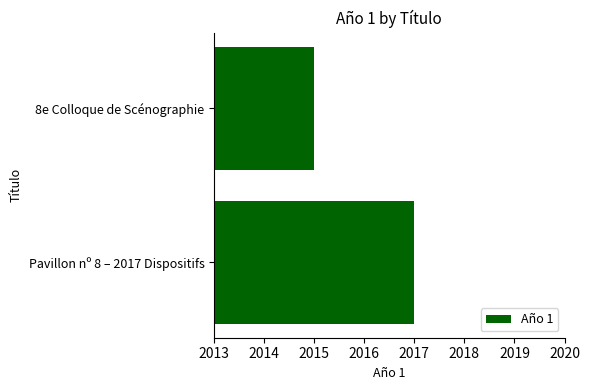

The chart shows a value of 2017 at Pavillon nº 8 – 2017 Dispositifs. True or false?

True